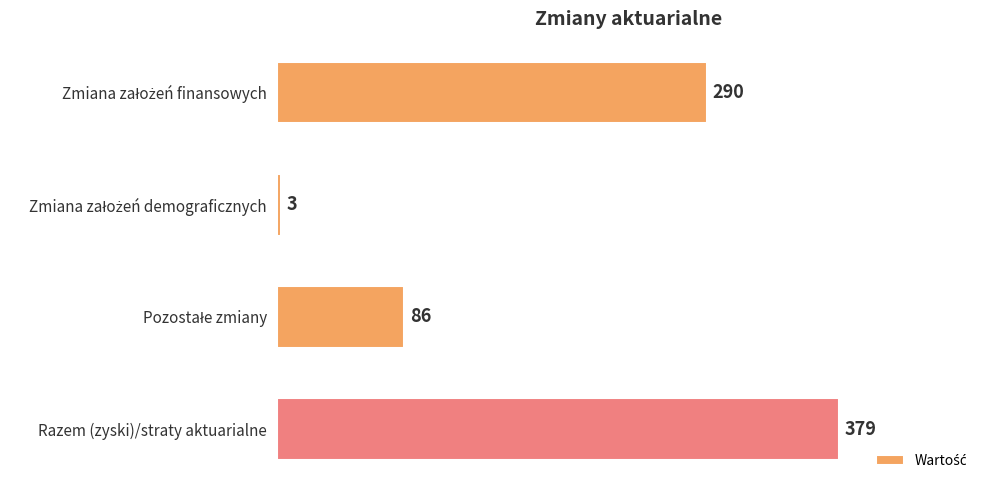

Is it true that the value at Razem (zyski)/straty aktuarialne is 632?

False